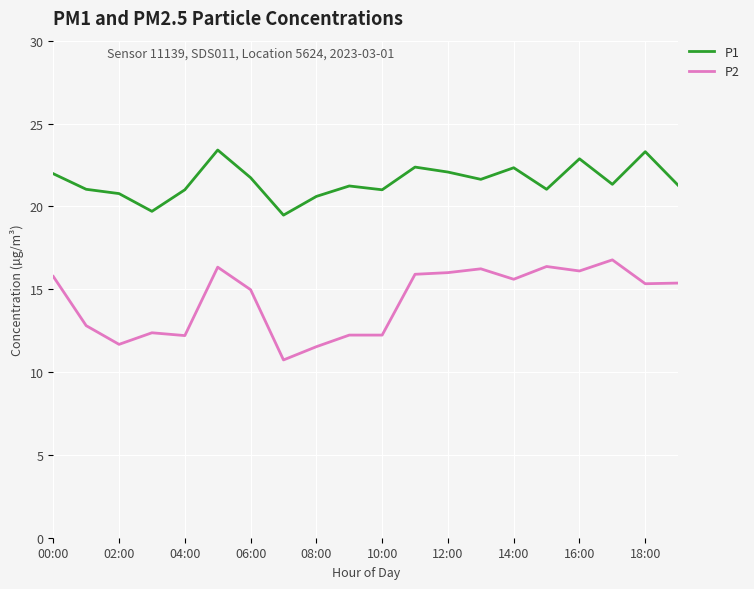

True or false: P2 and P1 intersect in this chart.

False